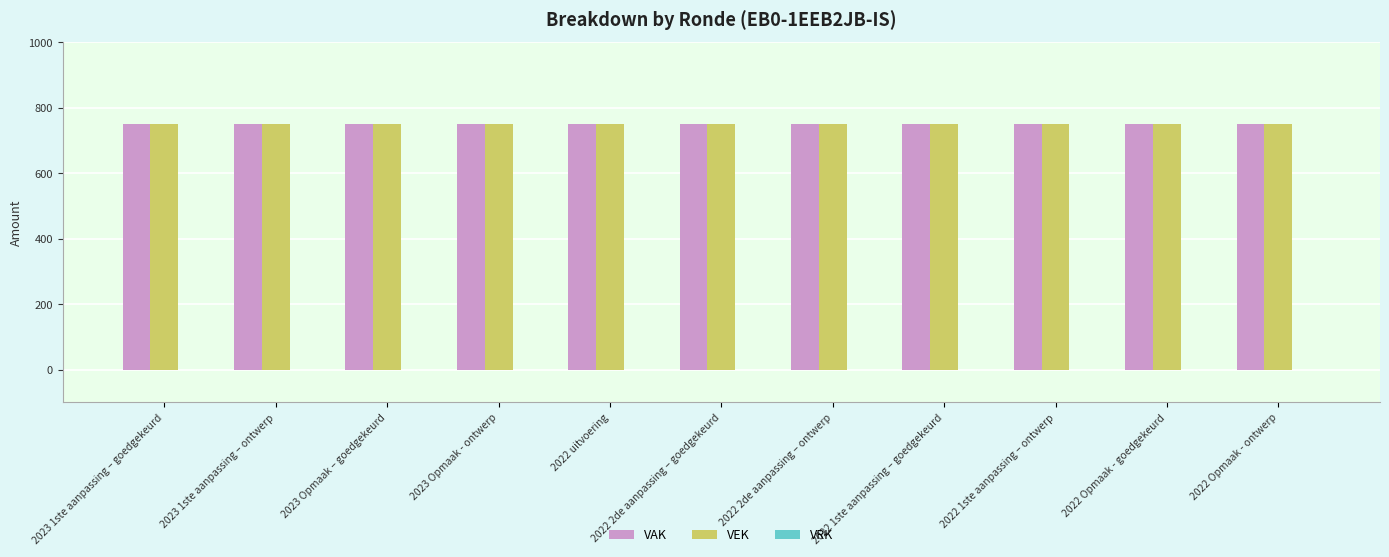

Reading left to right, transcribe all the data shown in this chart.

VAK: 750	750	750	750	750	750	750	750	750	750	750
VEK: 750	750	750	750	750	750	750	750	750	750	750
VRK: 0	0	0	0	0	0	0	0	0	0	0